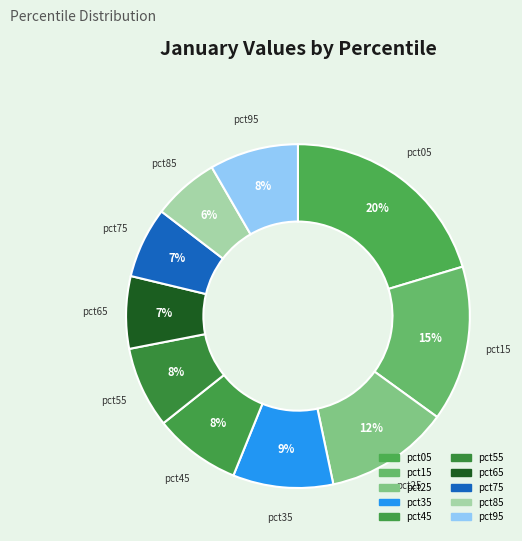

Count the number of slices in the pie.

10